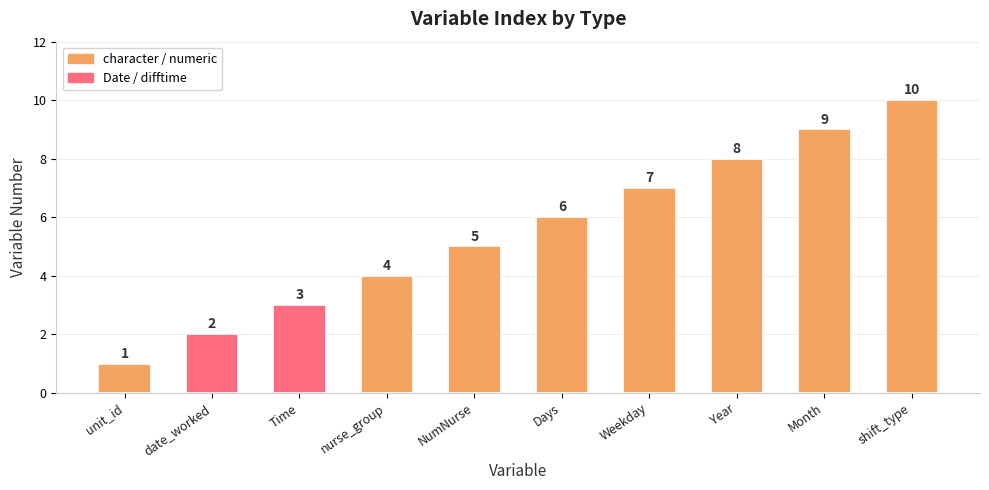

What is the greatest value displayed?

10